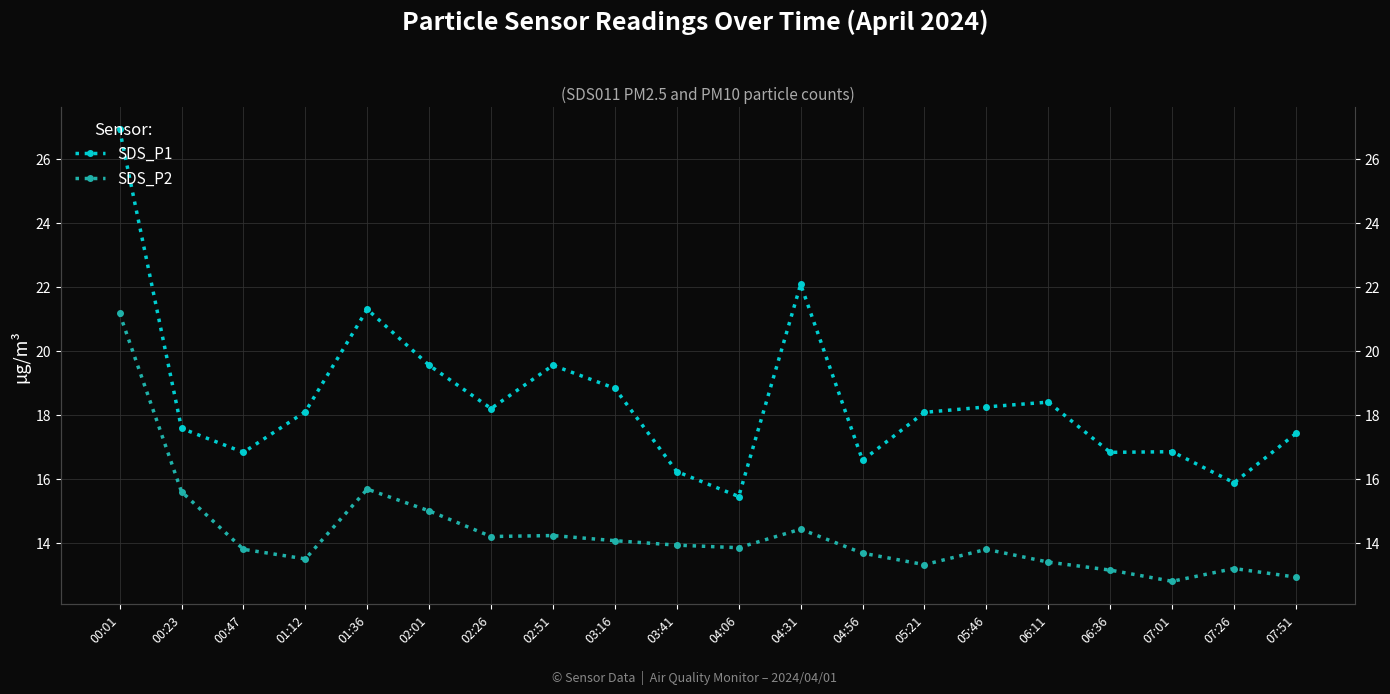

Rank the series by their maximum value, from lowest to highest.

SDS_P2, SDS_P1